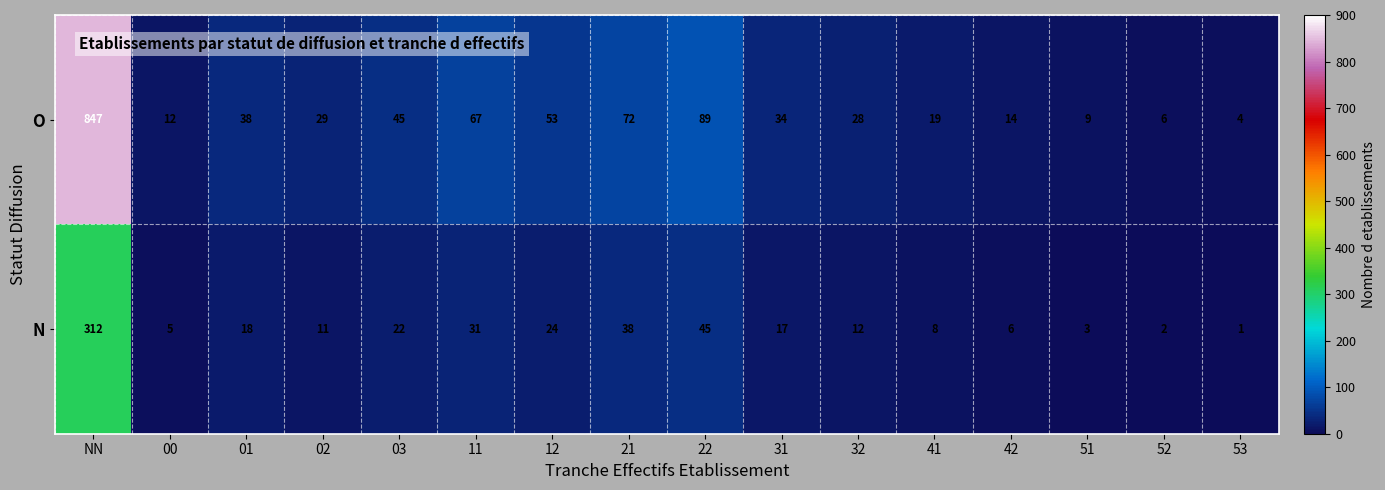

At which label is N closest to 156?

22